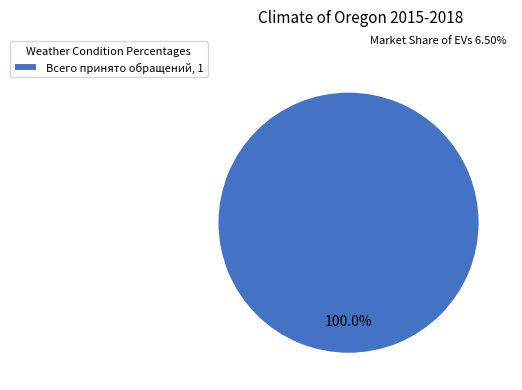

Which slice represents more than half of the pie?

Всего принято обращений, 1